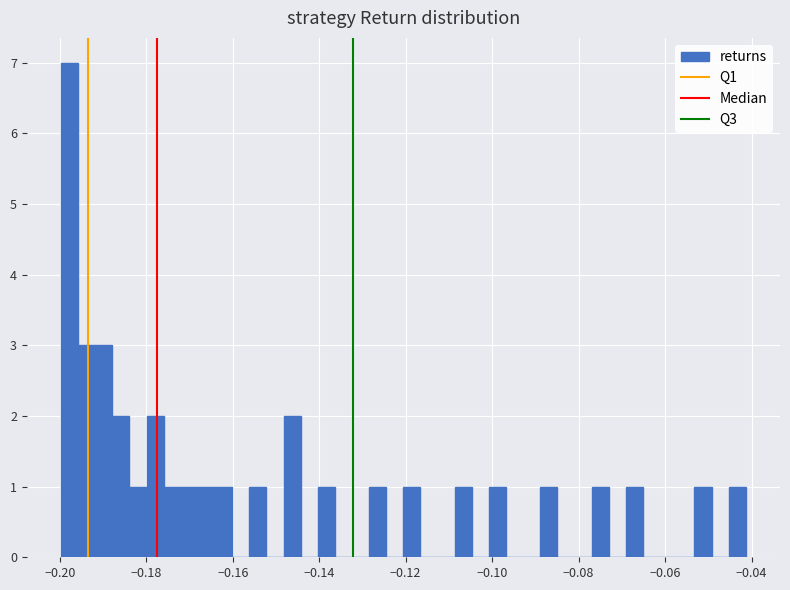

Around what value on the x-axis is the tallest bar? Give the approximate position of its centre, as read against the axis.

-0.198